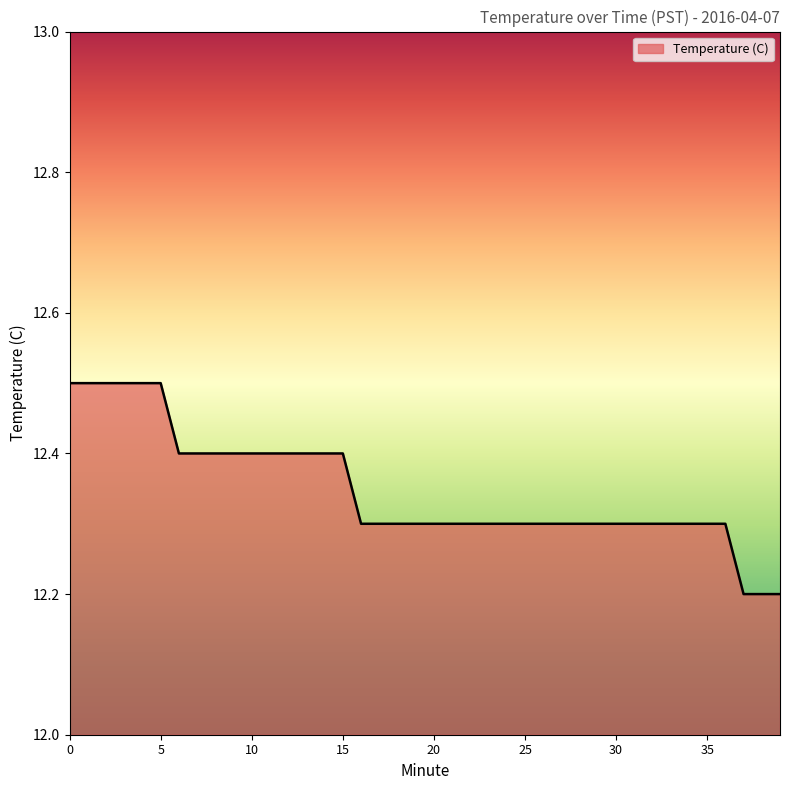

Reading right to left, list all the values displayed in this chart.

12.2	12.2	12.2	12.3	12.3	12.3	12.3	12.3	12.3	12.3	12.3	12.3	12.3	12.3	12.3	12.3	12.3	12.3	12.3	12.3	12.3	12.3	12.3	12.3	12.4	12.4	12.4	12.4	12.4	12.4	12.4	12.4	12.4	12.4	12.5	12.5	12.5	12.5	12.5	12.5